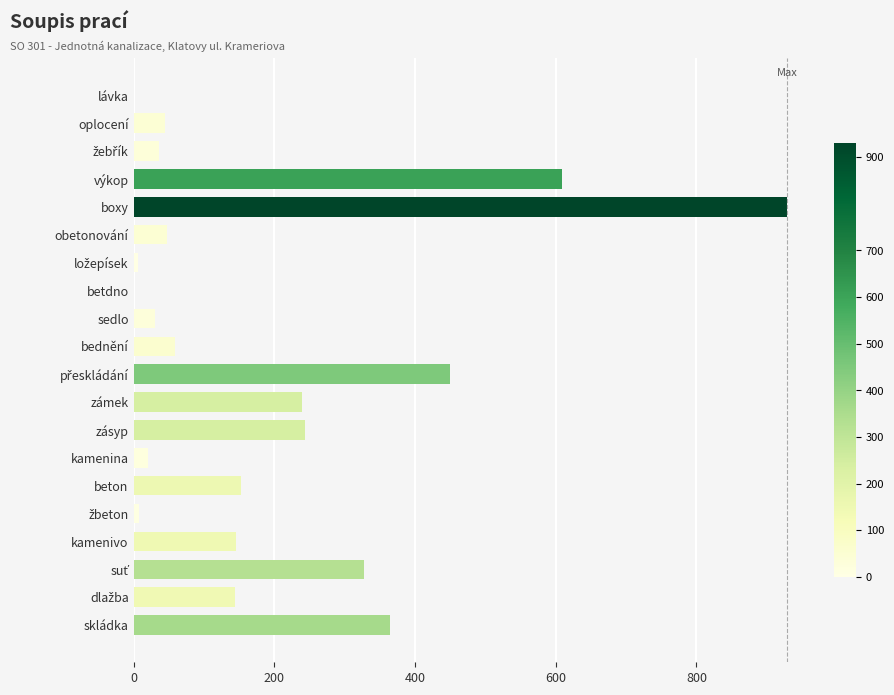

What is the sum of all values?

3861